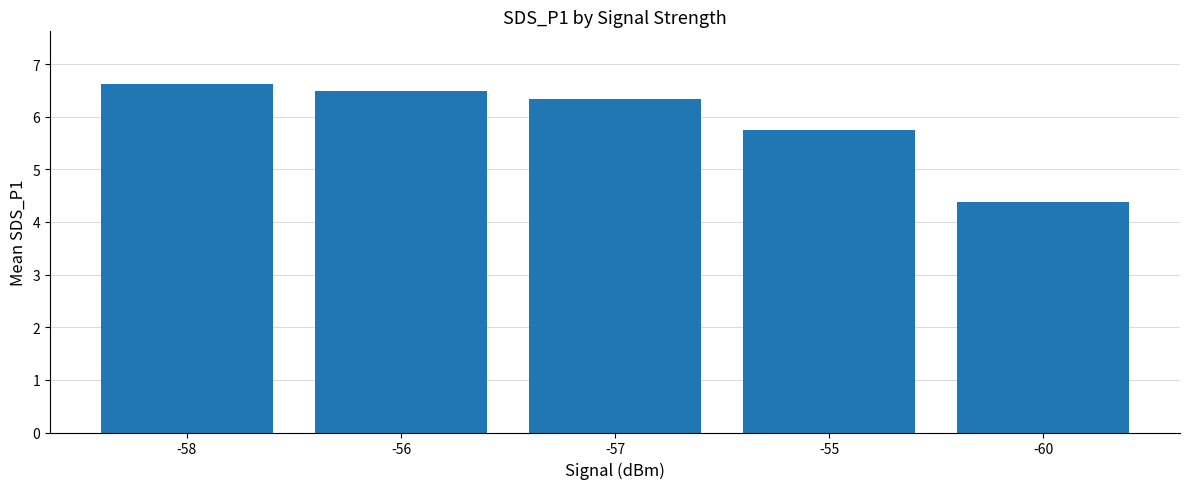

What is the greatest value displayed?

6.6